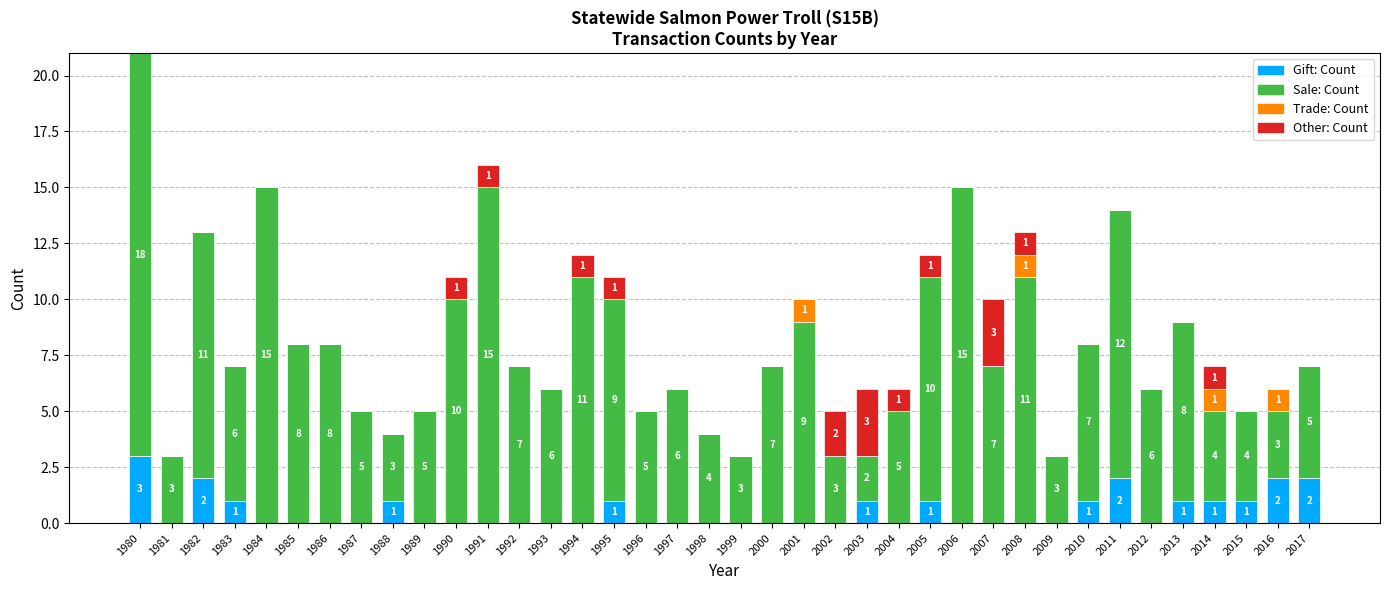

What is the highest value of the Gift: Count series?

3